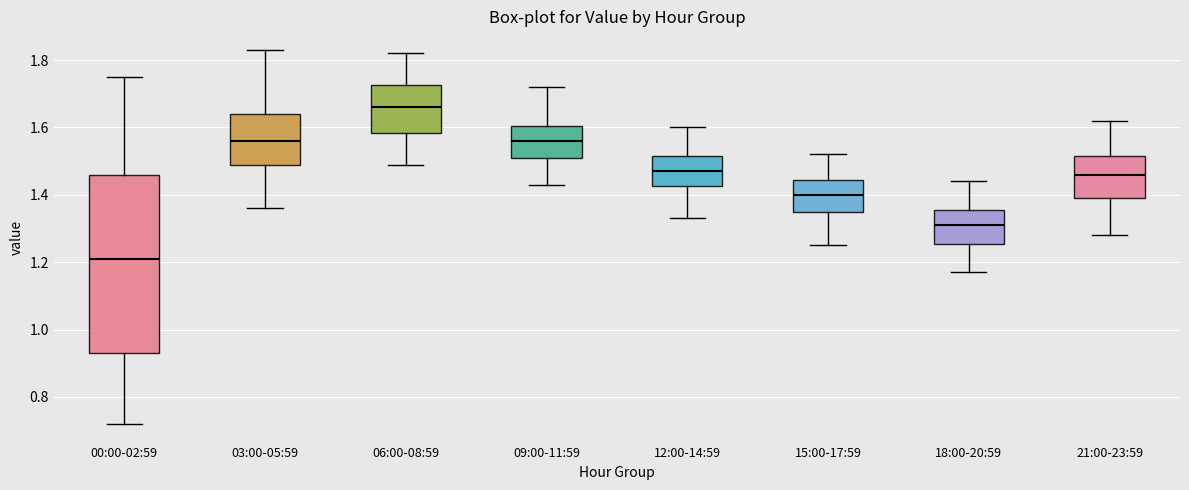

Reading left to right, transcribe this box plot: for each box, give where its median line is, the range the box spans, and where its two whiskers end, as read against the y-axis. The values are not printed on the chart, so give them approximately, as read against the axis.

00:00-02:59: median 1.22, box 0.94 to 1.46, whiskers 0.72 to 1.76
03:00-05:59: median 1.56, box 1.50 to 1.64, whiskers 1.36 to 1.84
06:00-08:59: median 1.66, box 1.58 to 1.72, whiskers 1.50 to 1.82
09:00-11:59: median 1.56, box 1.52 to 1.60, whiskers 1.44 to 1.72
12:00-14:59: median 1.48, box 1.42 to 1.52, whiskers 1.34 to 1.60
15:00-17:59: median 1.40, box 1.36 to 1.44, whiskers 1.26 to 1.52
18:00-20:59: median 1.32, box 1.26 to 1.36, whiskers 1.18 to 1.44
21:00-23:59: median 1.46, box 1.40 to 1.52, whiskers 1.28 to 1.62